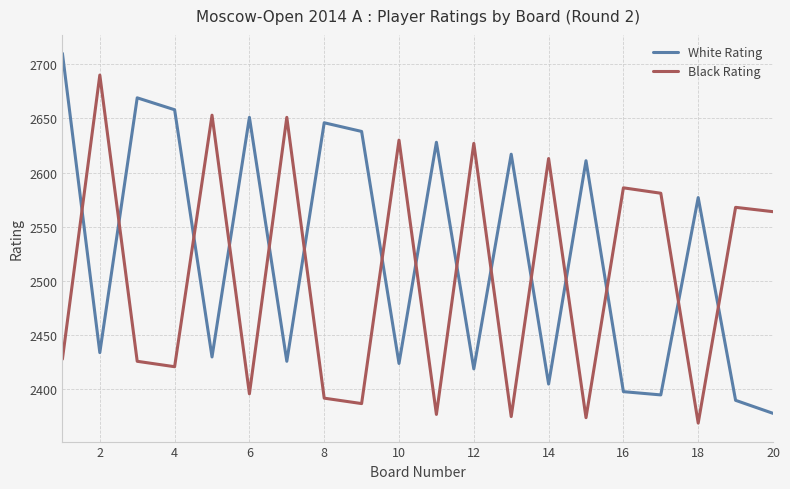

Rank the series by their average value, from lowest to highest.

Black Rating, White Rating